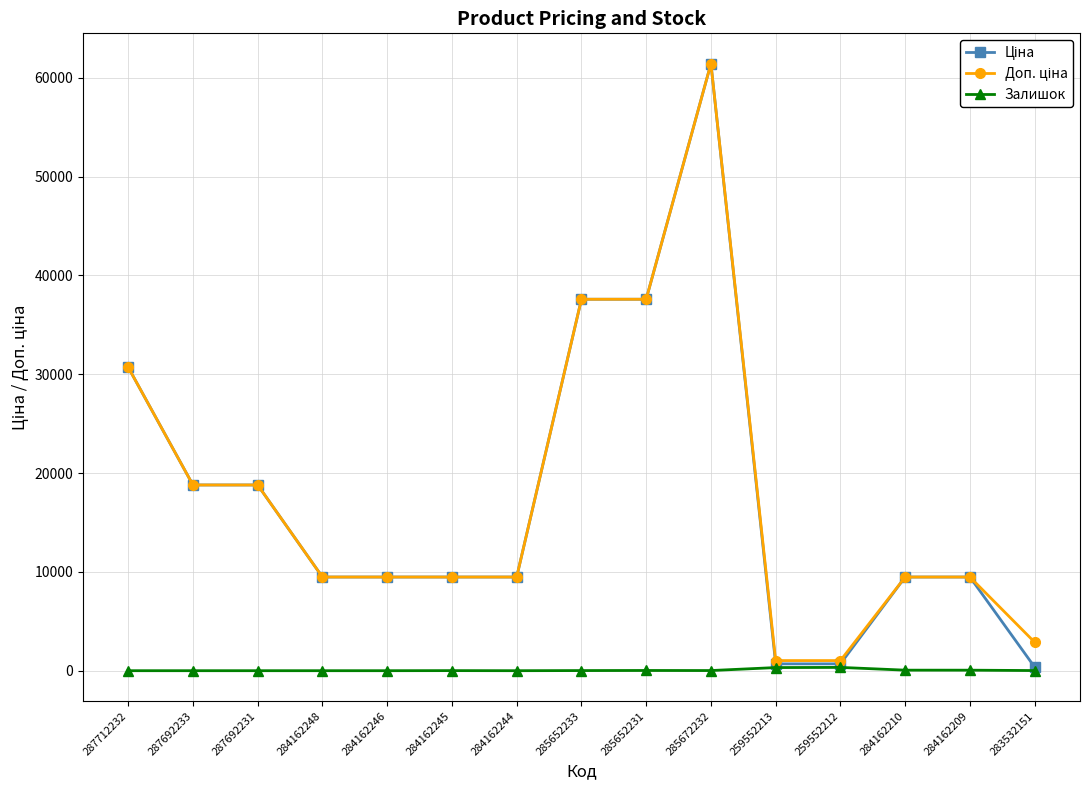

What is the spread (max minus min) of values at 284162246?

9480.1